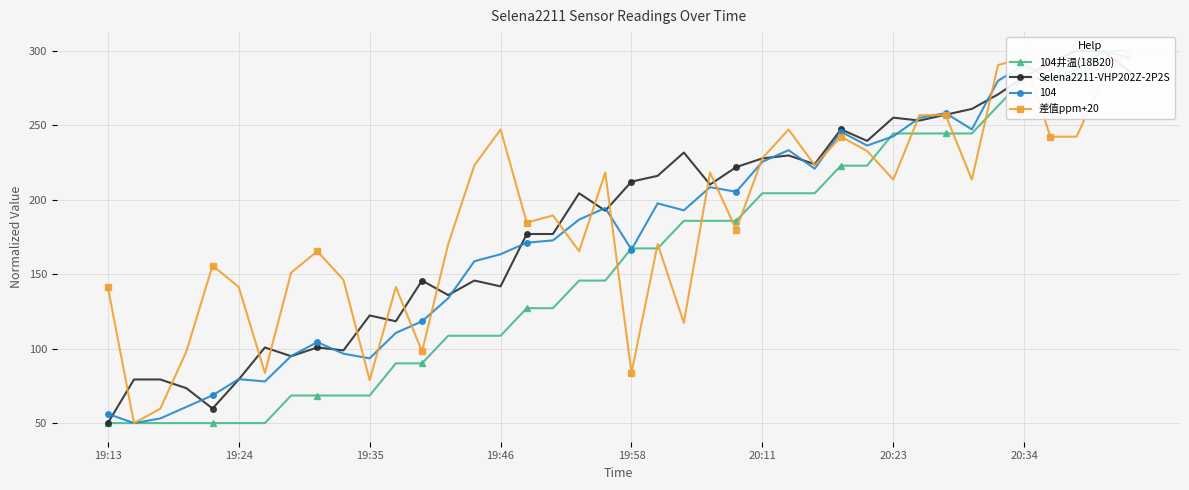

At which category does the chart reach its peak across all series?

38